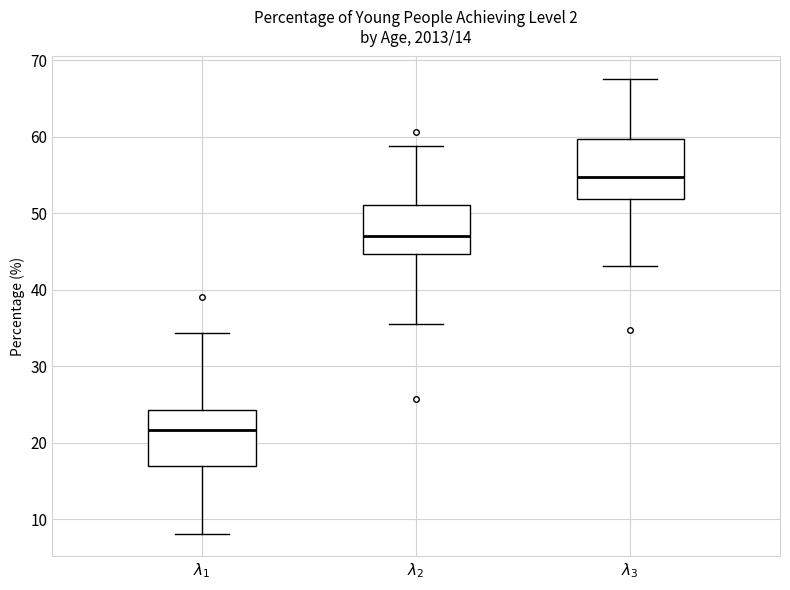

Which box has the lowest median line?

$\lambda_1$